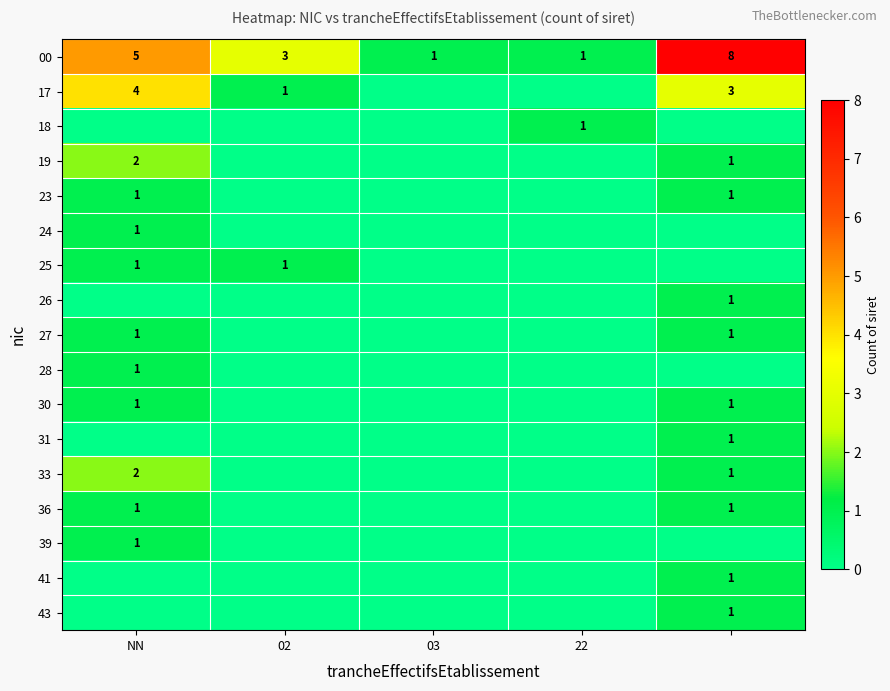

The 00 series shows 5 at NN. True or false?

True